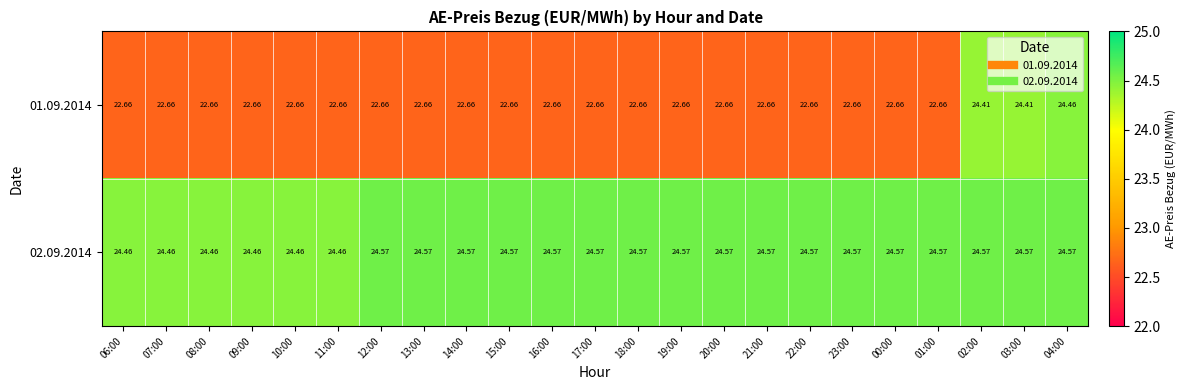

Between 17:00 and 04:00, which series saw the biggest shift?

01.09.2014